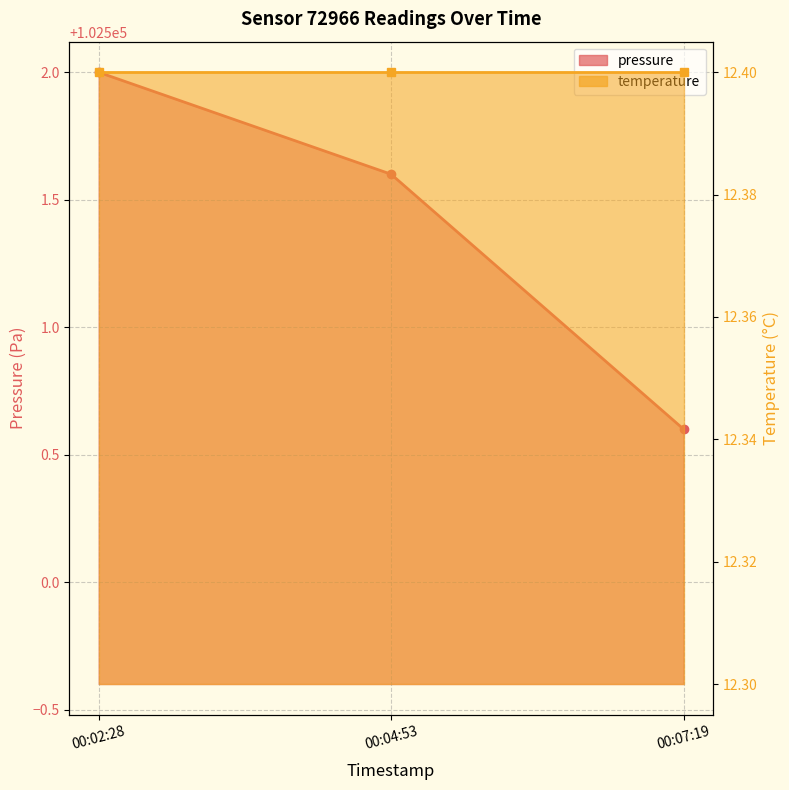

The chart shows a value of 102501.6 at 00:04:53. True or false?

True